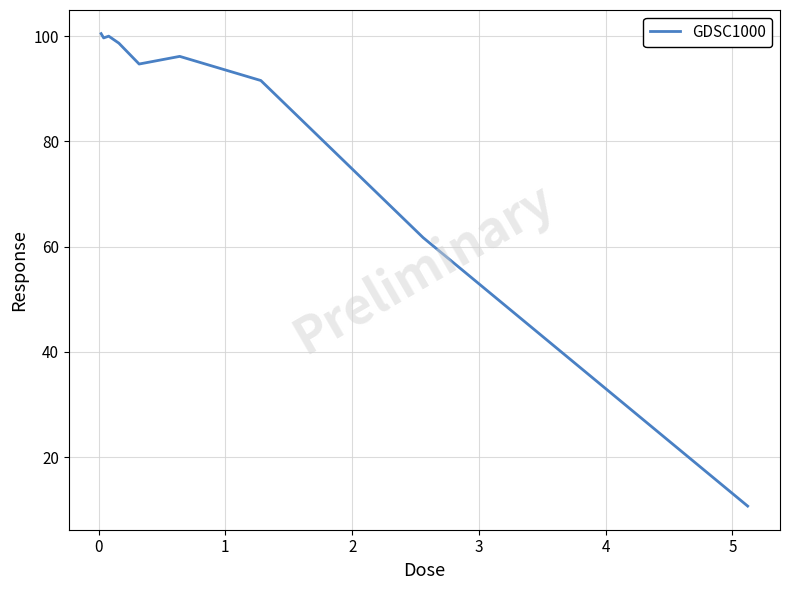

What is the maximum value shown in the chart?

100.5